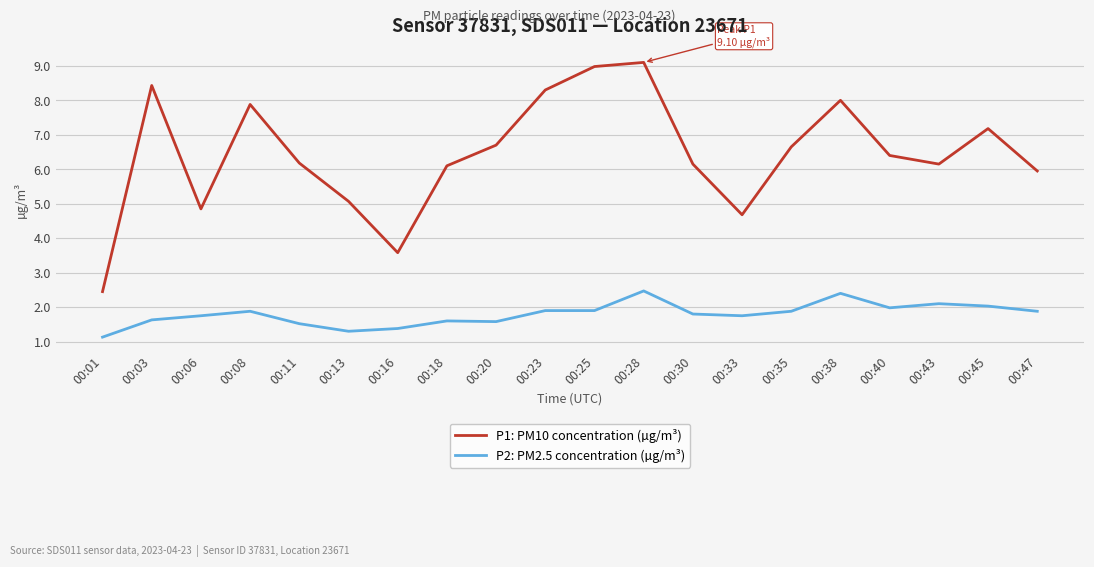

Between 00:23 and 00:33, which series saw the biggest shift?

P1: PM10 concentration (µg/m³)